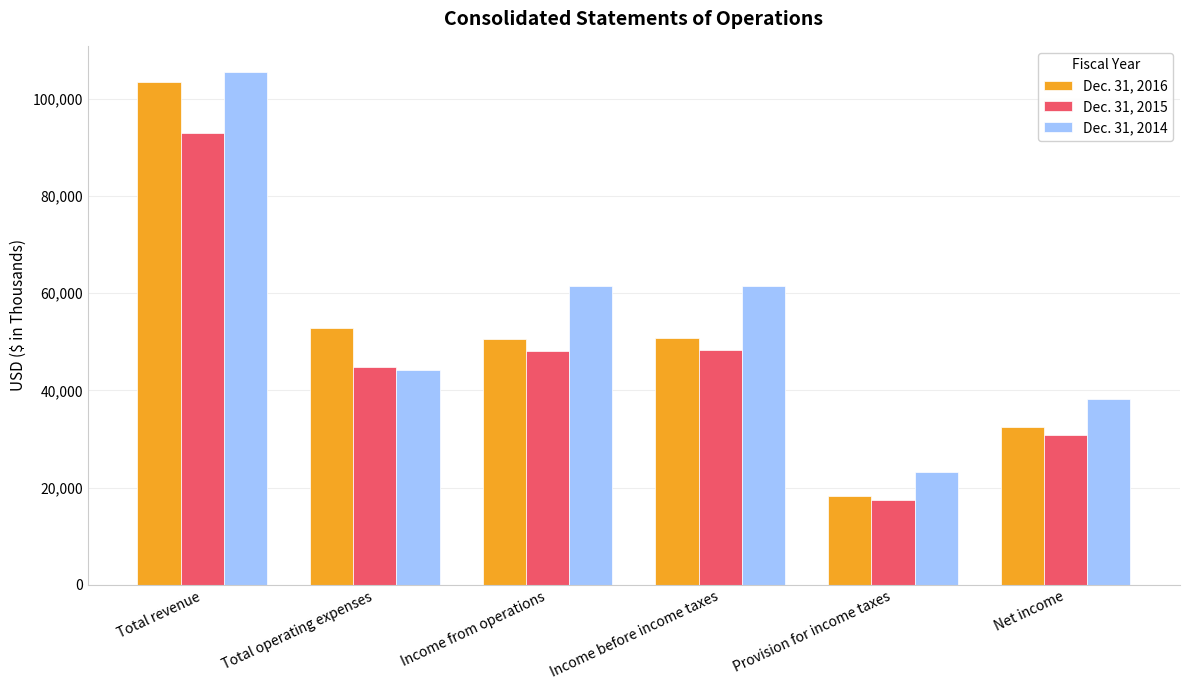

At which label is Dec. 31, 2014 closest to 64390?

Income before income taxes